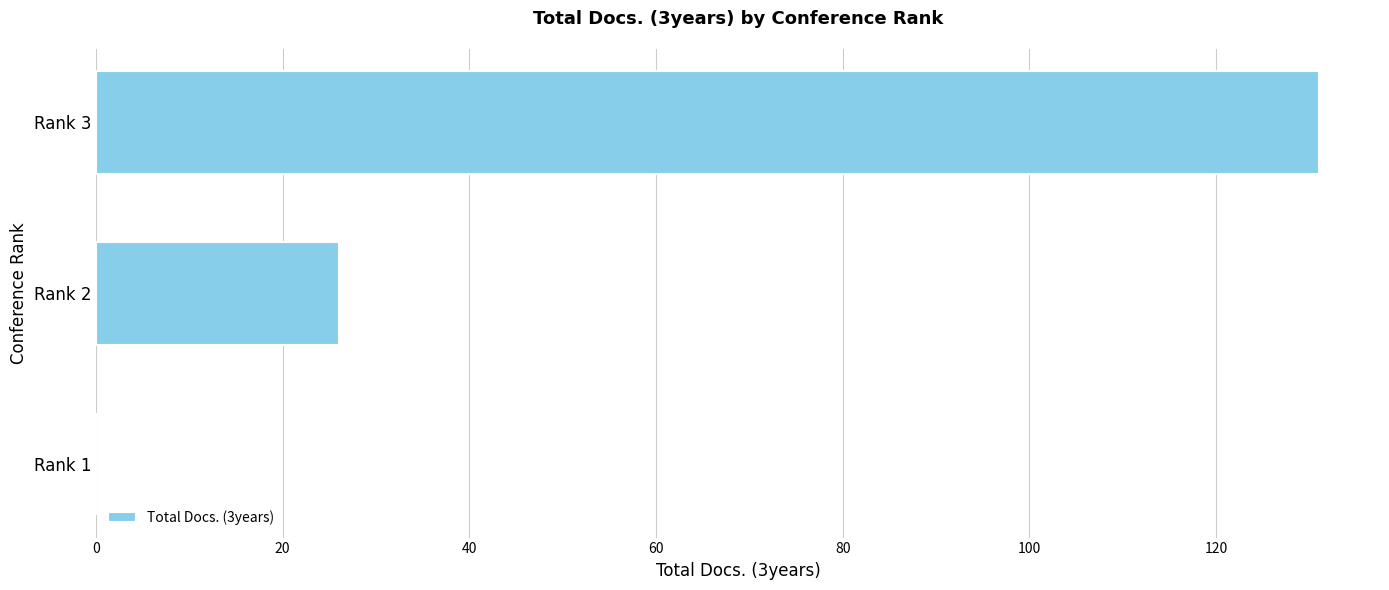

How many values are between 0 and 131?

3